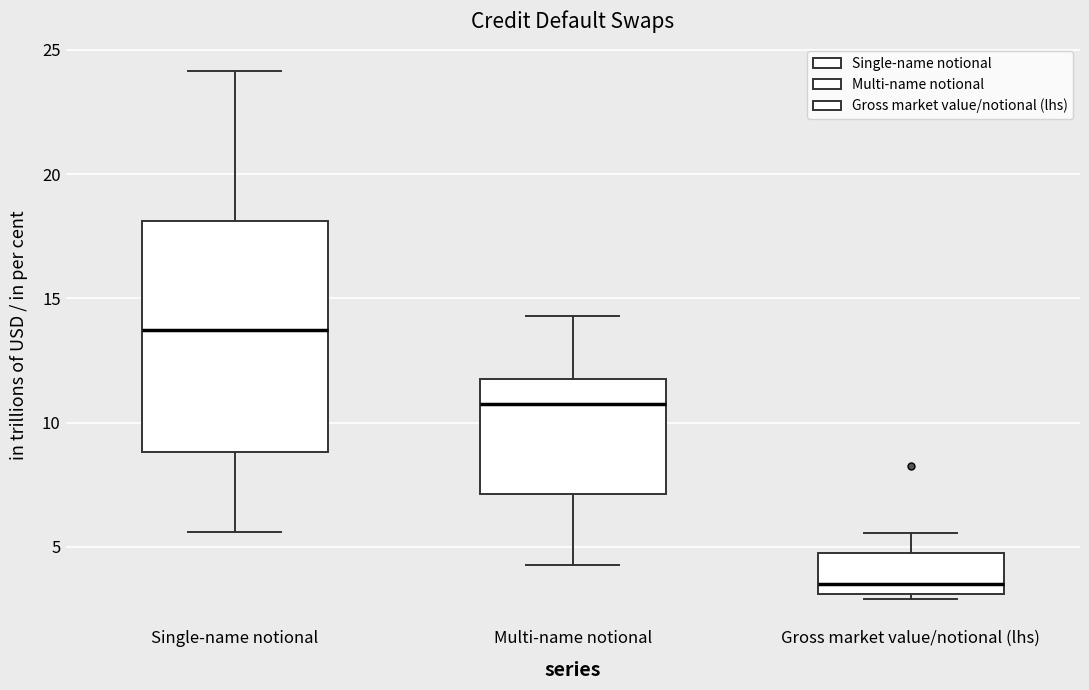

Reading left to right, read every box against the y-axis: the position of its median line, the range the box covers, and the ends of its whiskers. The values are not printed on the chart, so give them approximately, as read against the axis.

Single-name notional: median 13.5, box 9.0 to 18.0, whiskers 5.5 to 24.0
Multi-name notional: median 11.0, box 7.0 to 12.0, whiskers 4.5 to 14.5
Gross market value/notional (lhs): median 3.5, box 3.0 to 5.0, whiskers 3.0 (just below the box's lower edge) to 5.5